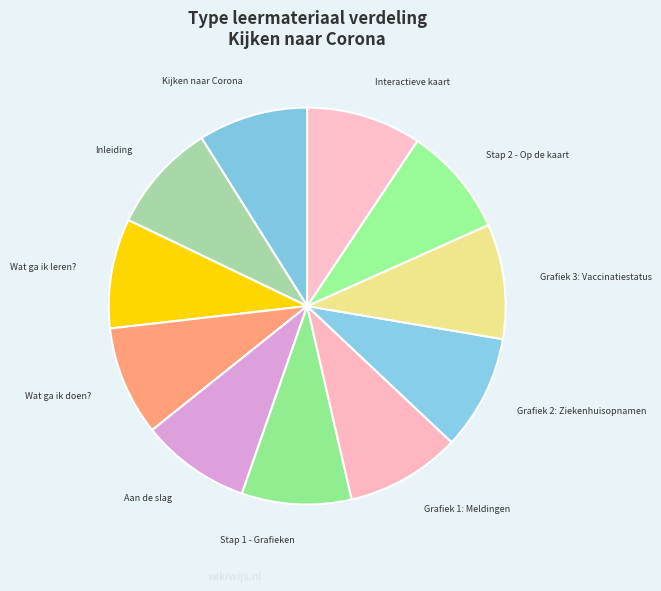

What is the ratio of the value at Grafiek 2: Ziekenhuisopnamen to the value at Inleiding?

1.0